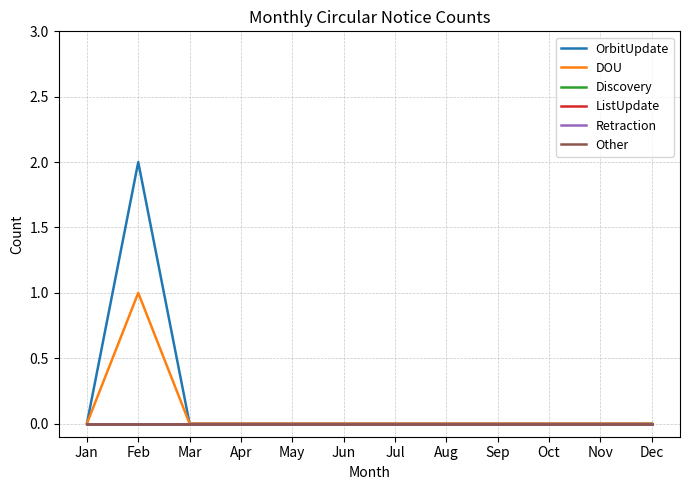

True or false: DOU and OrbitUpdate cross at least once.

False